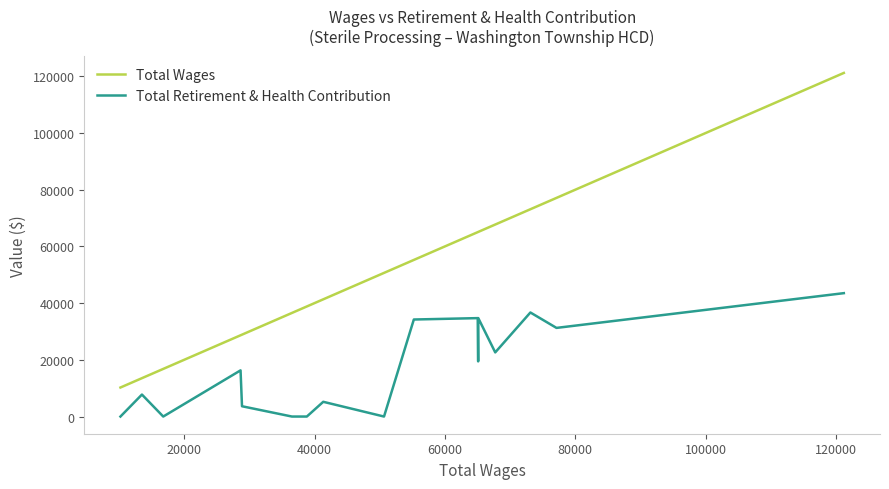

True or false: Total Wages and Total Retirement & Health Contribution intersect in this chart.

False